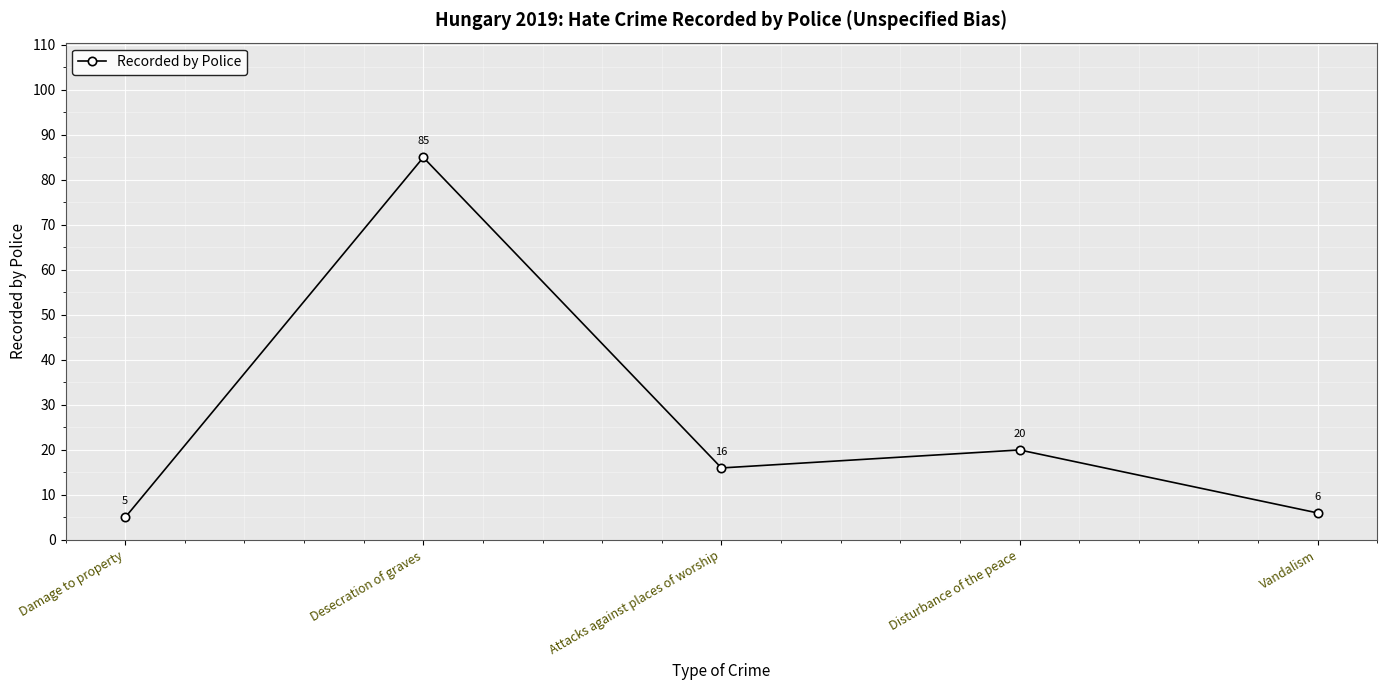

Read the value at Disturbance of the peace, to the nearest 10.

20